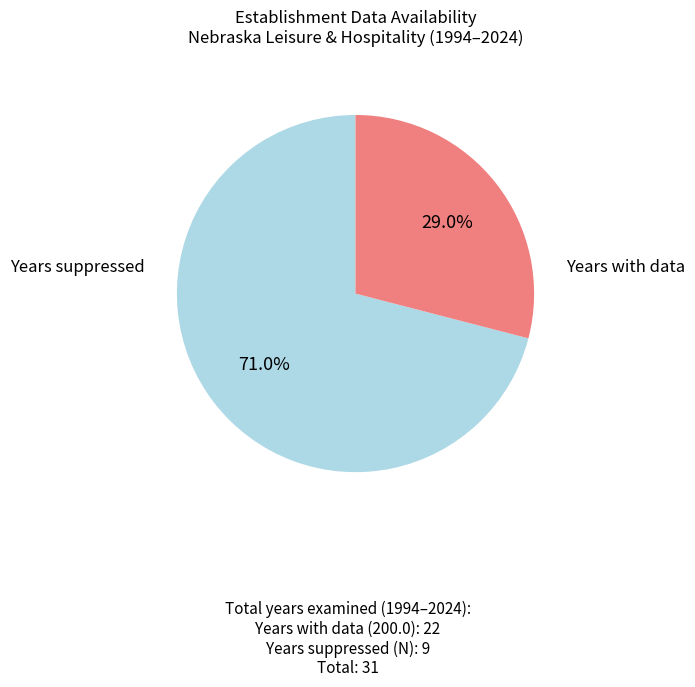

Is there a majority slice in this chart?

Yes